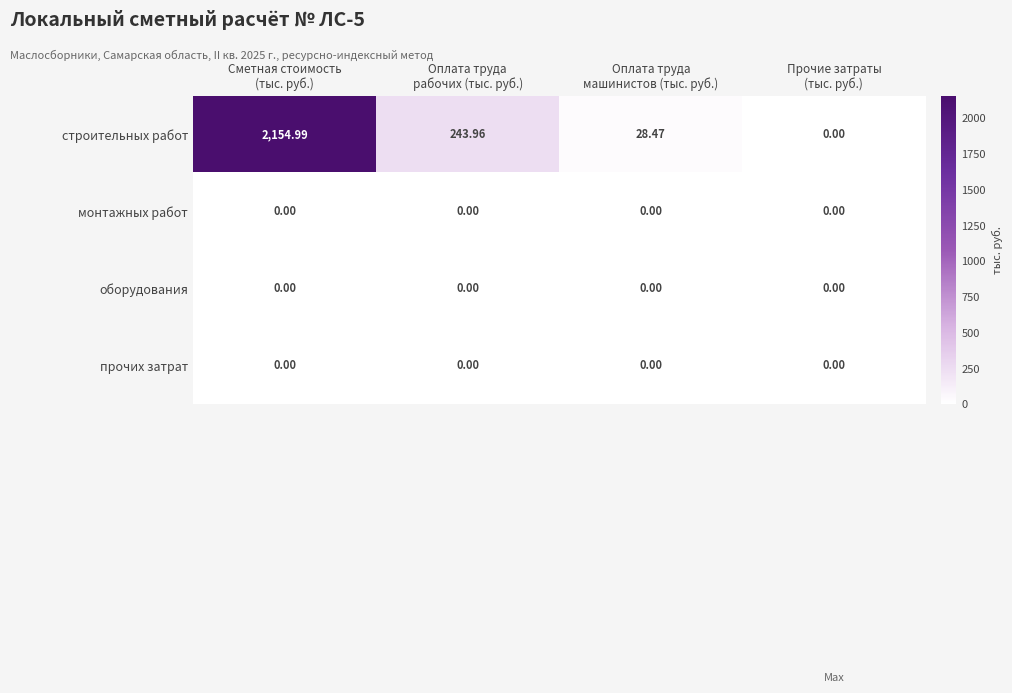

Which series has the largest total across all categories?

строительных работ